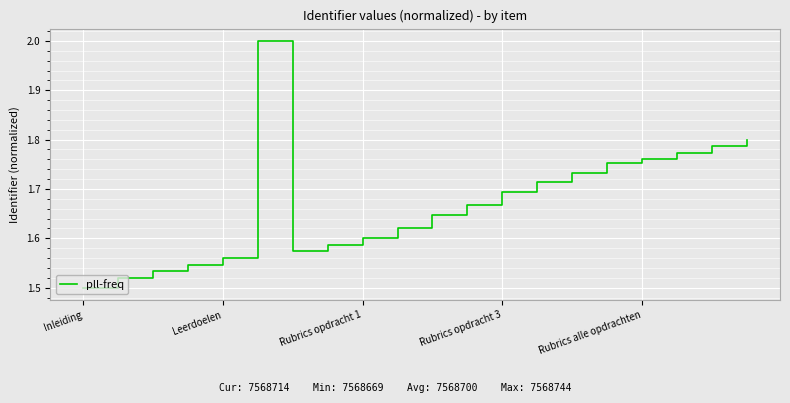

What is the greatest value displayed?

2.0